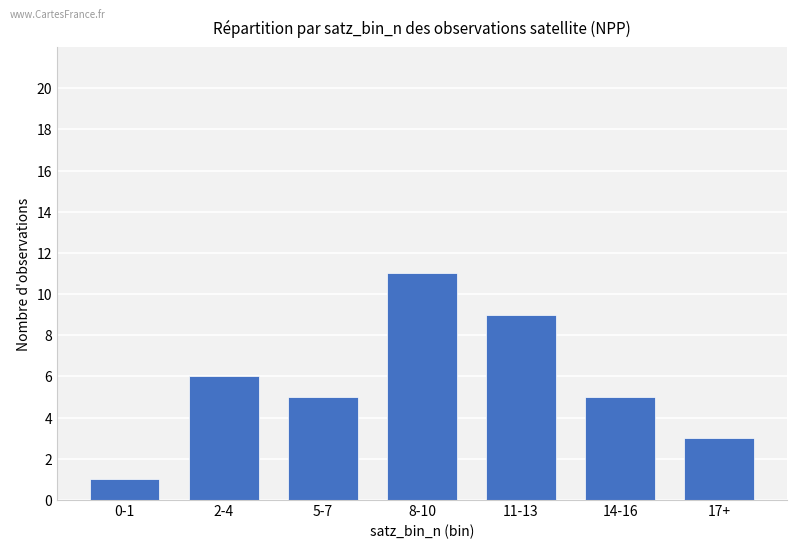

At which category does the chart reach its minimum across all series?

0-1